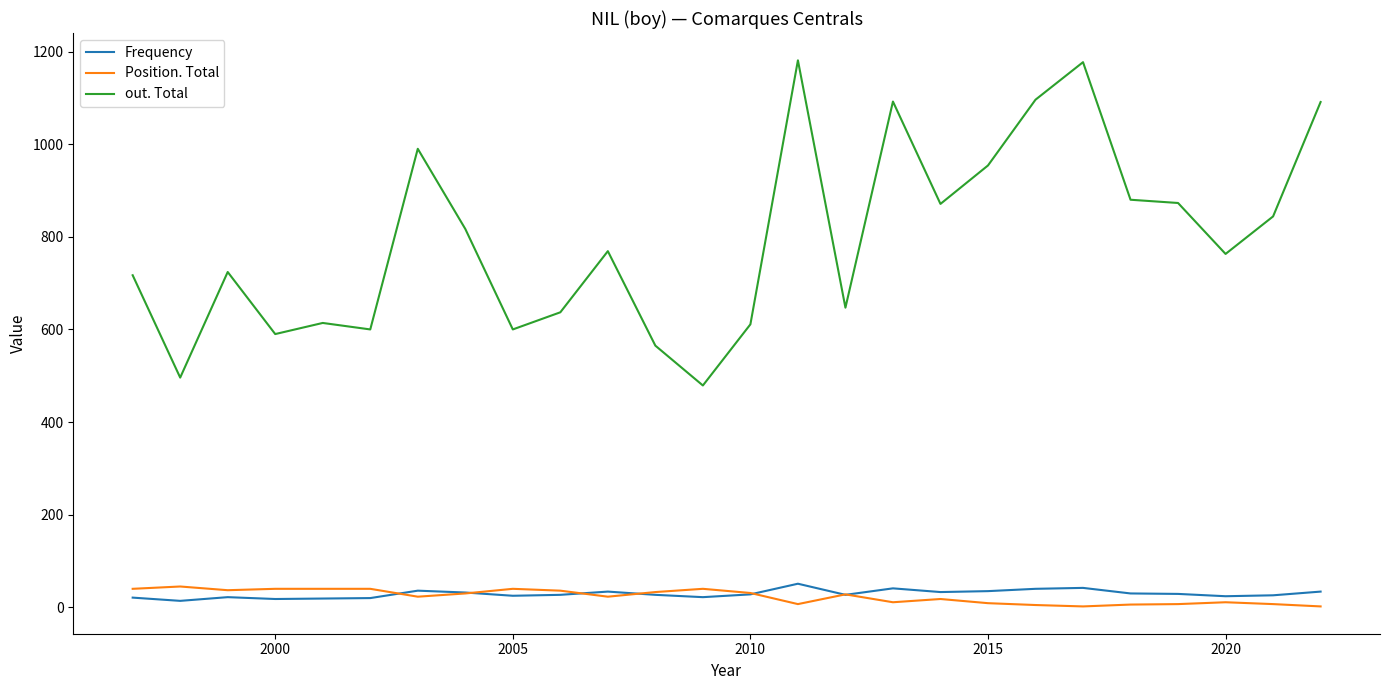

In Frequency, how many points are lower than both neighbors (excluding endpoints)?

7